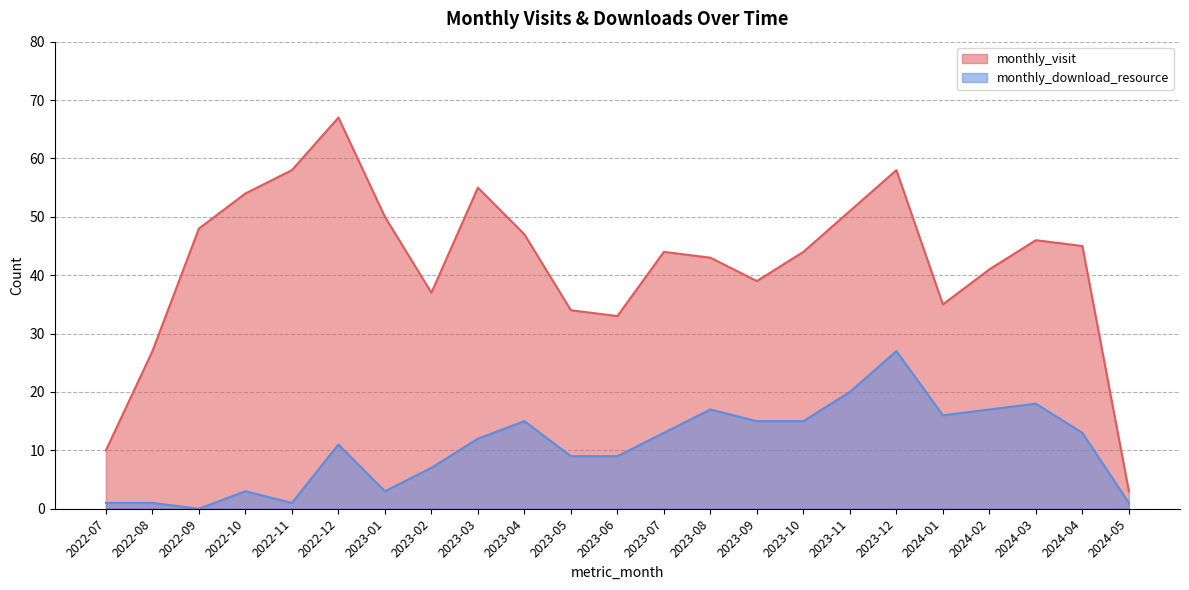

At how many categories does at least one series exceed 60?

1